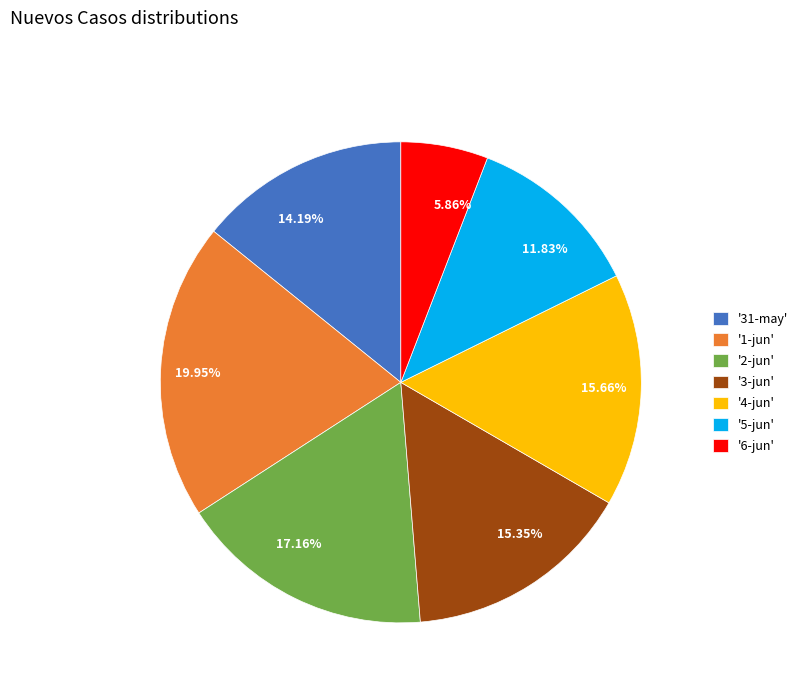

What is the ratio of the value at 11.83% to the value at 15.35%?

0.8